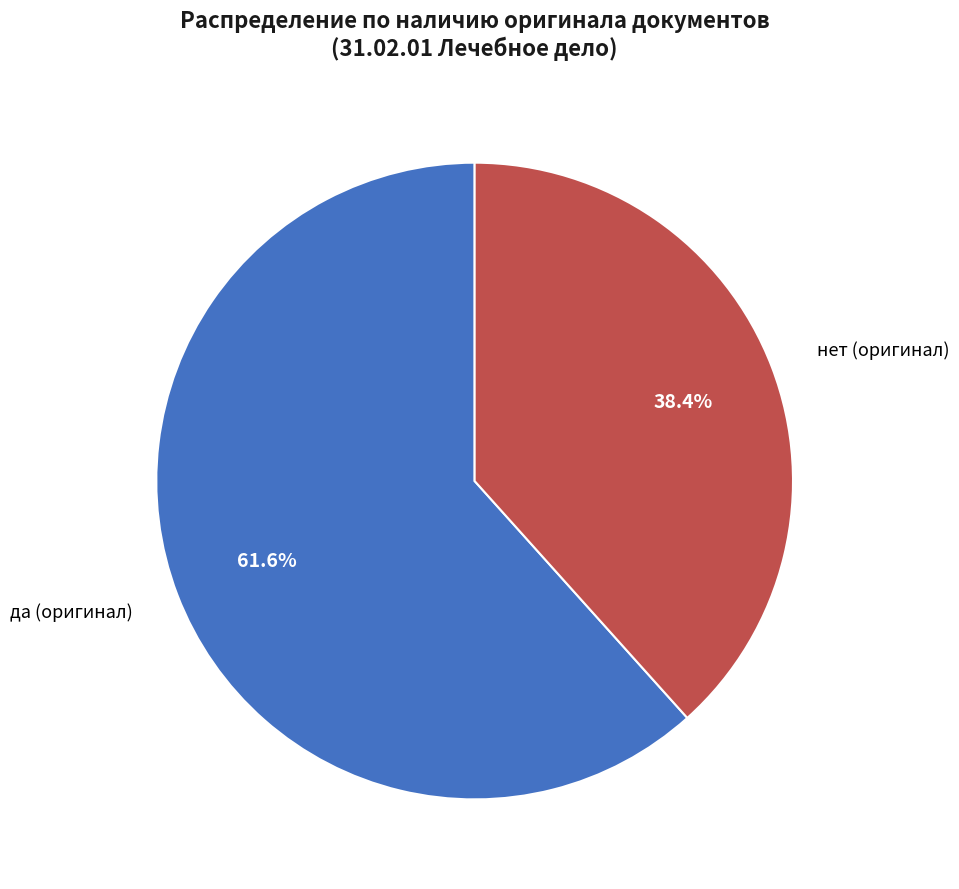

How many segments does this pie chart have?

2